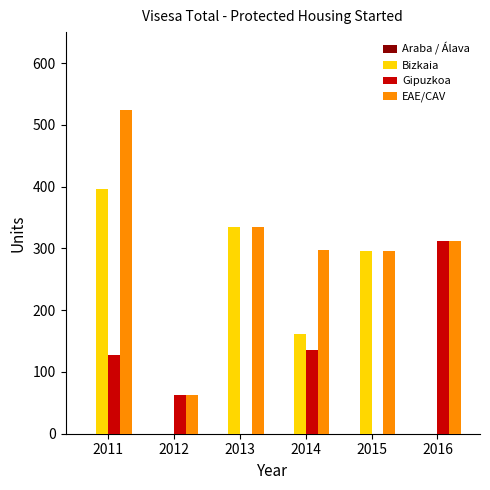

How many data points does each series have?

6